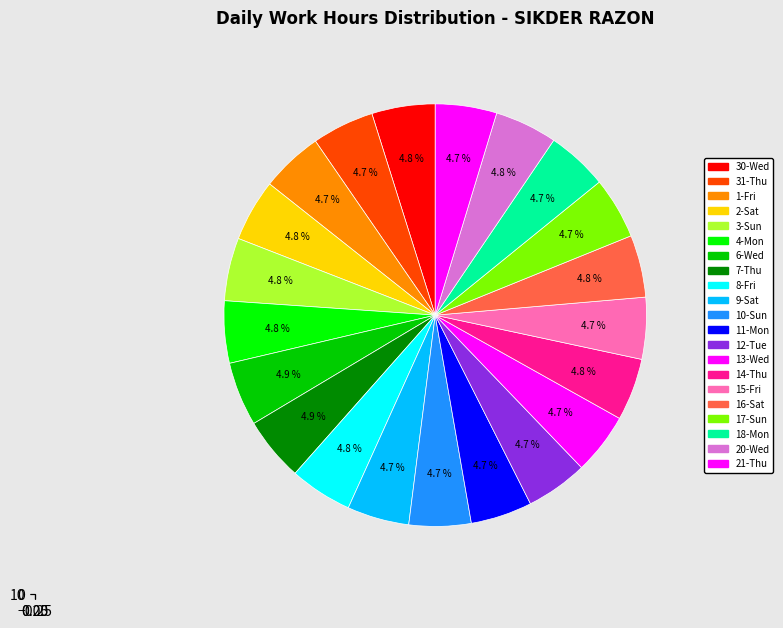

Is it true that 1-Fri is 10% of the pie?

False